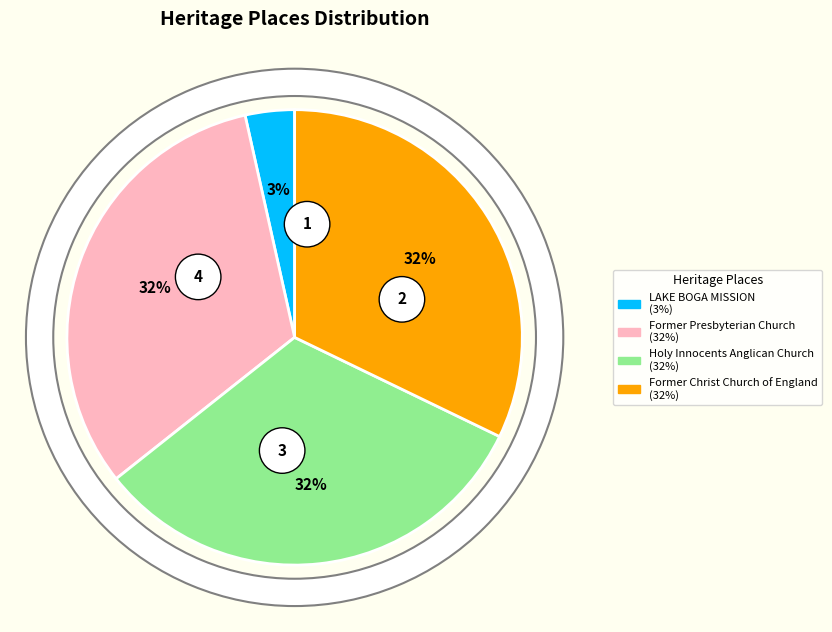

The Former Presbyterian Church slice represents 45% of the pie. True or false?

False